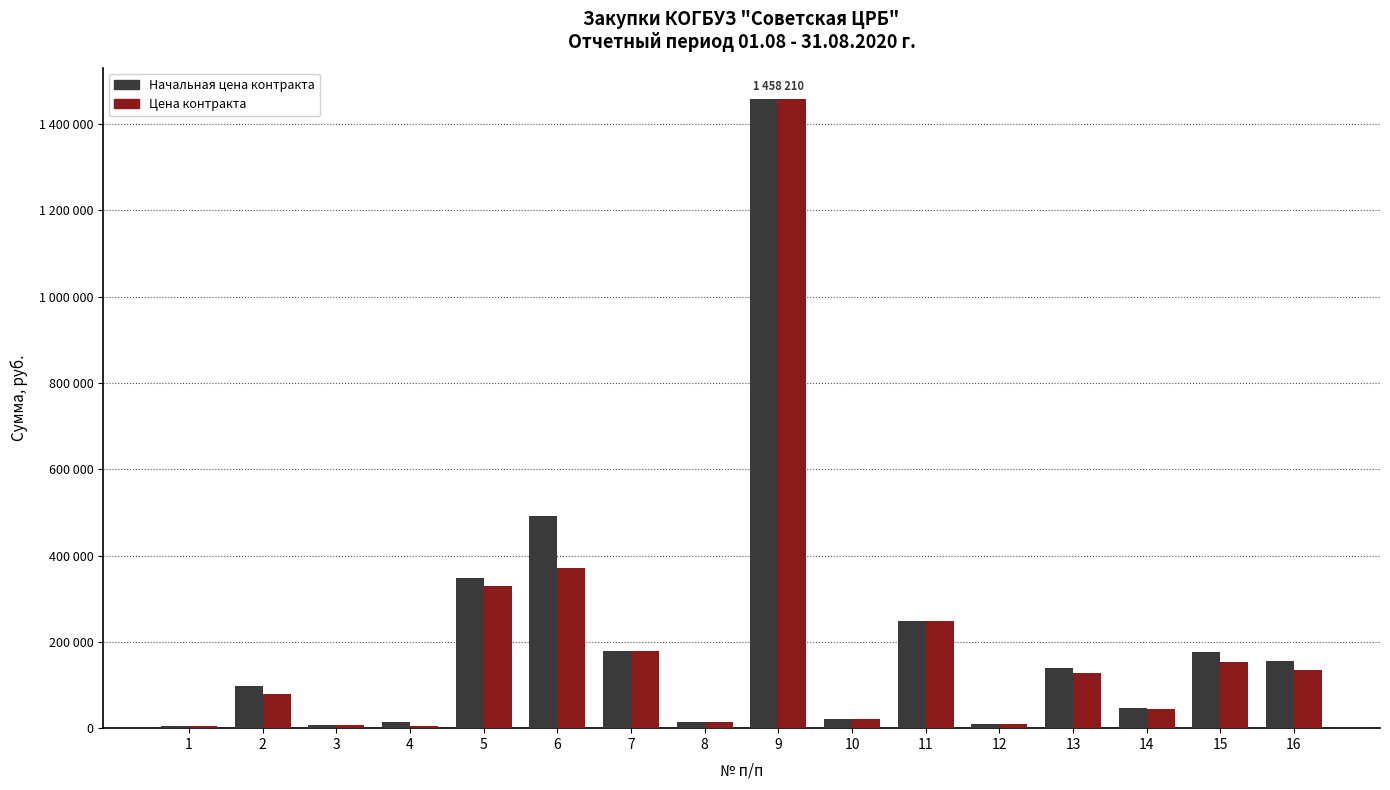

What is the difference between the highest and lowest values at 7?

898.2